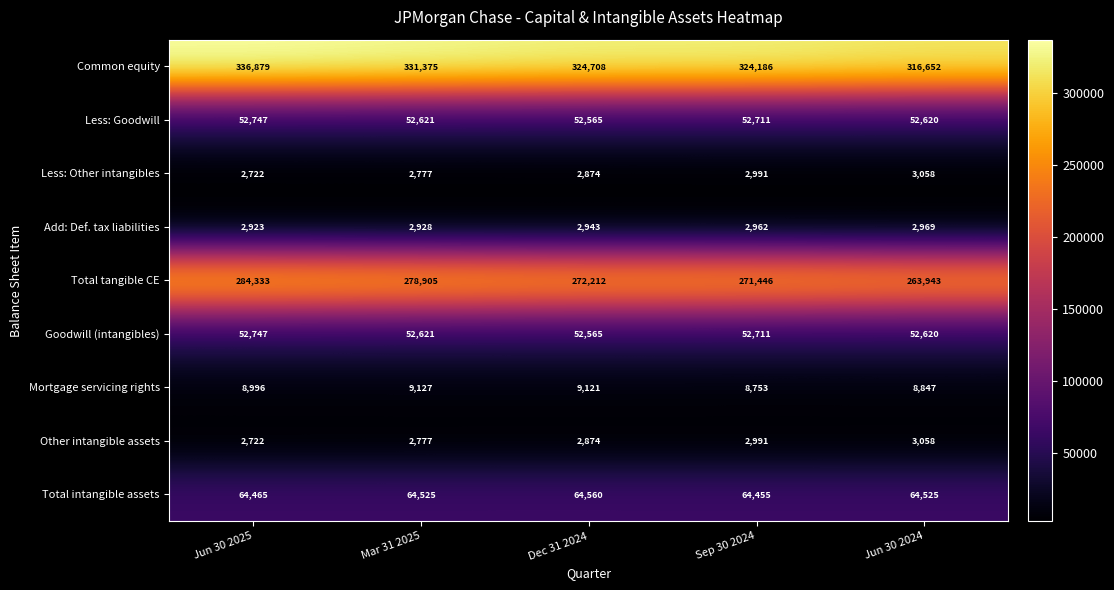

Which series changed the most between Jun 30 2025 and Mar 31 2025?

Common equity